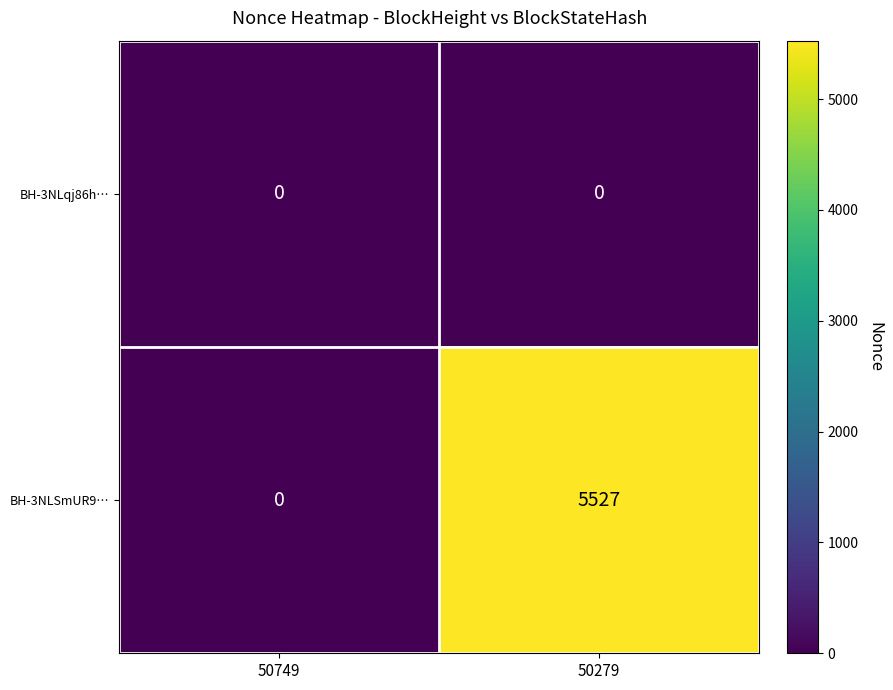

Rank the series by their maximum value, from highest to lowest.

BH-3NLSmUR9…, BH-3NLqj86h…